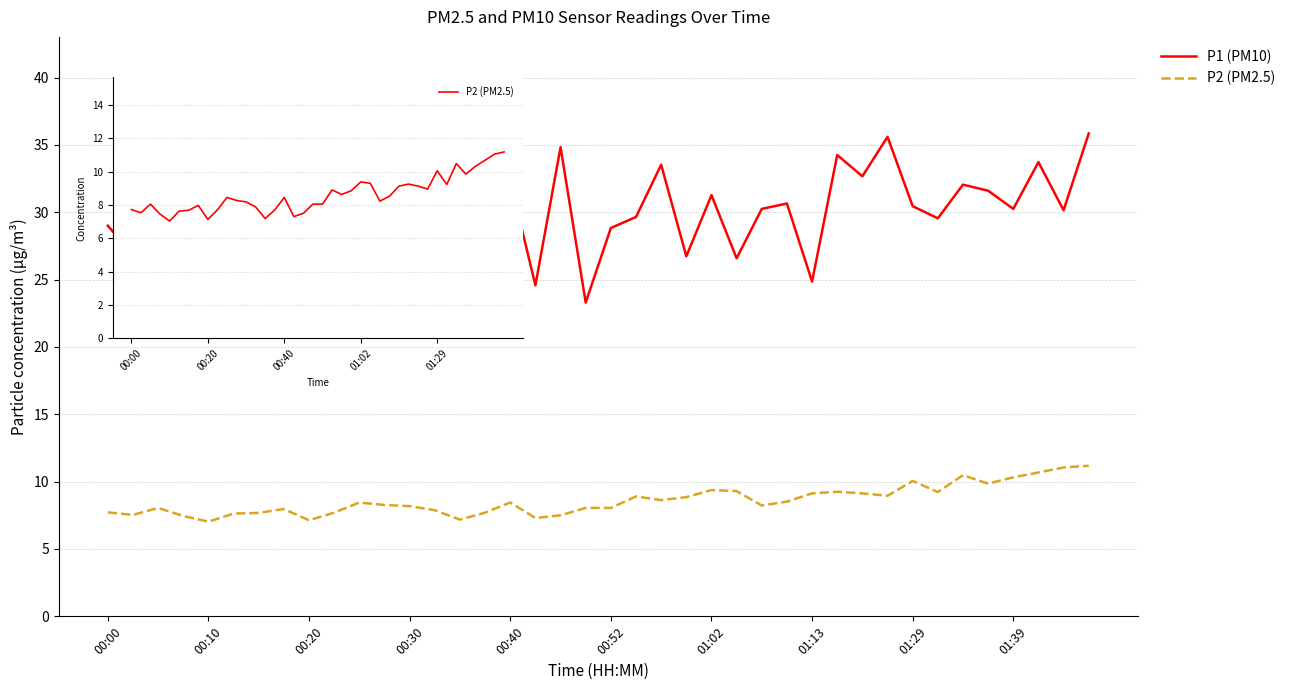

What is the lowest value of the P2 (PM2.5) series?

7.0